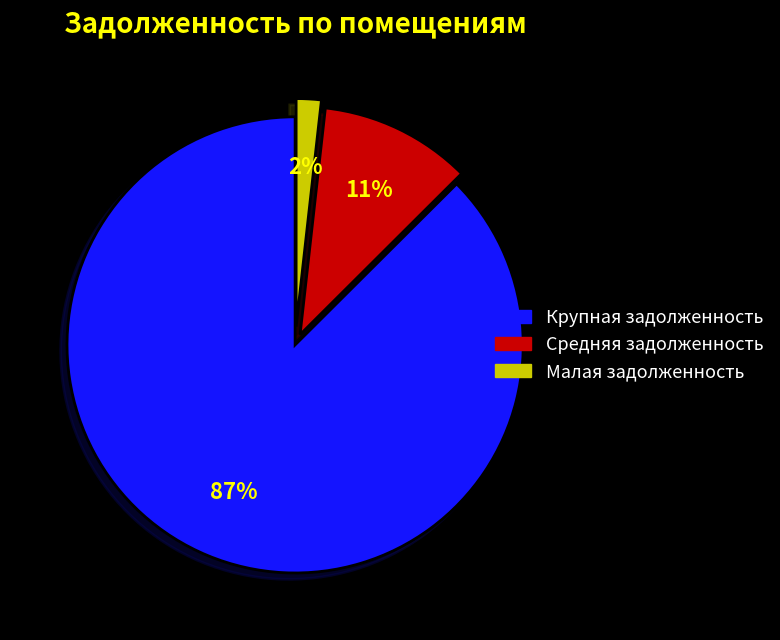

To the nearest percent, what is the average slice percentage?

33%